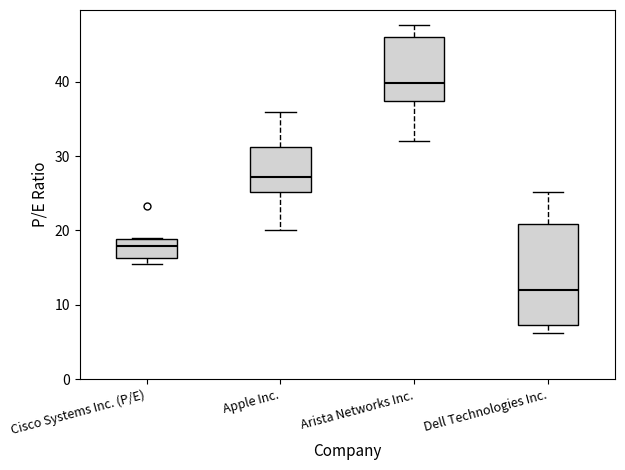

Which box has the lowest median line?

Dell Technologies Inc.